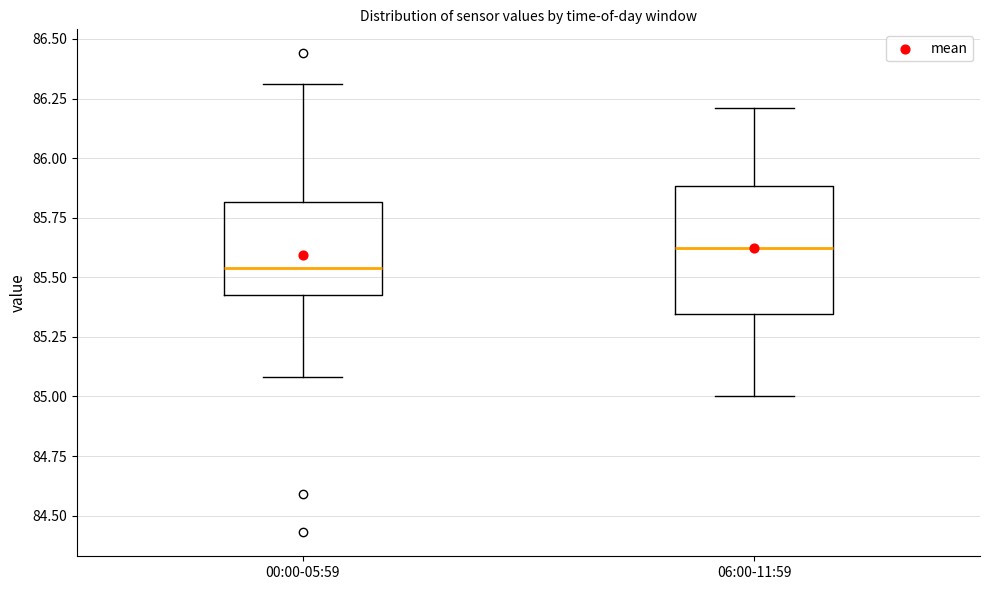

Where is the lower edge of the box for 00:00-05:59 on the y-axis? The values are not printed on the chart, so give them approximately, as read against the axis.

85.45